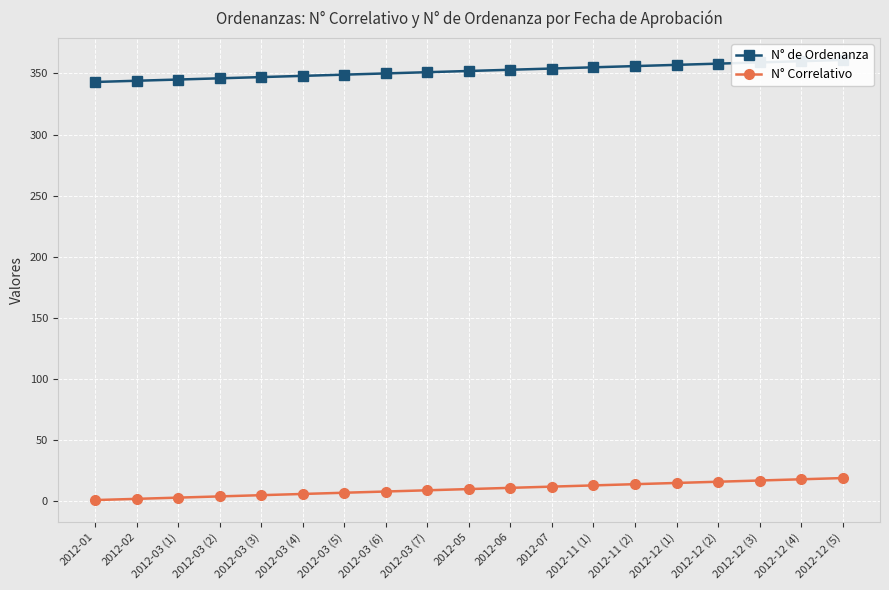

The value of N° Correlativo at 2012-12 (5) is 26. True or false?

False